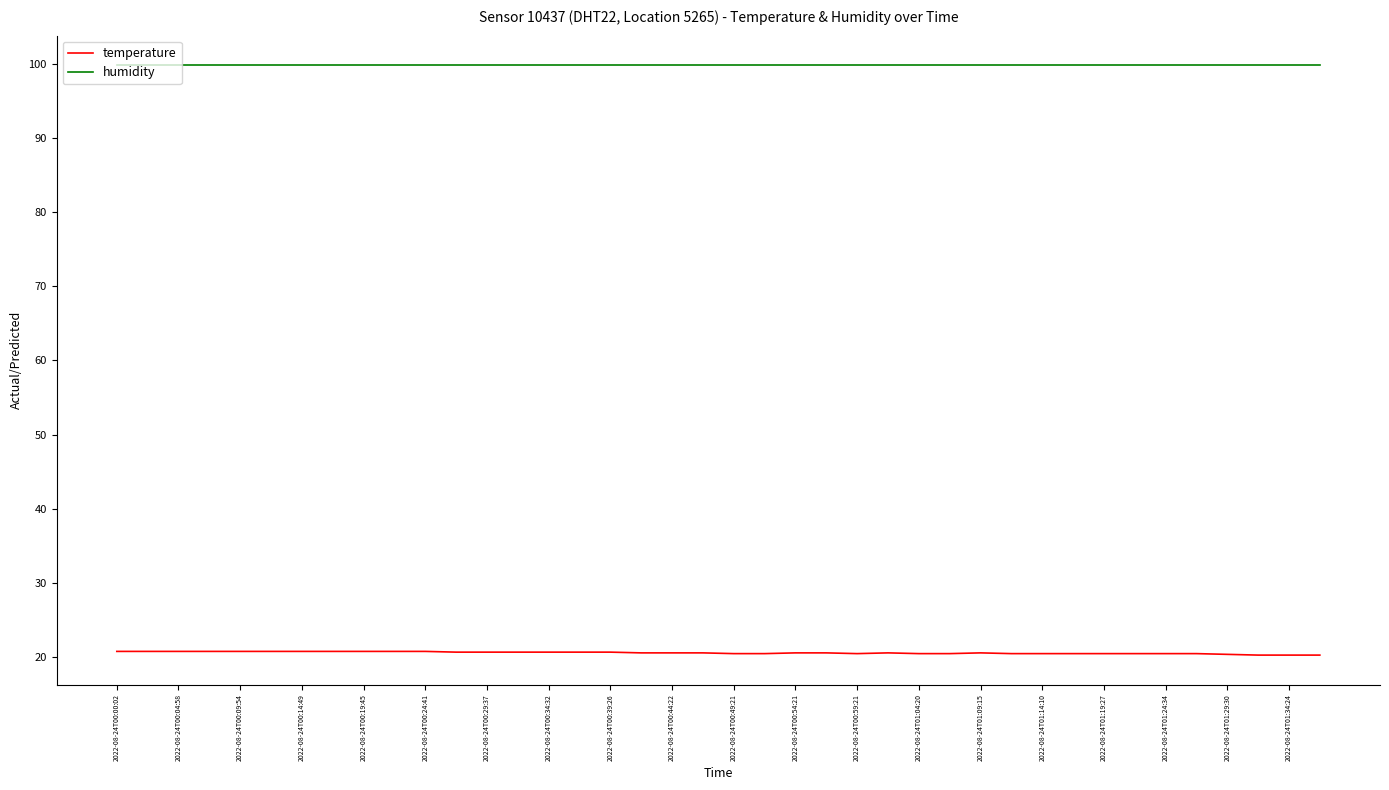

How many lines are shown in the chart?

2